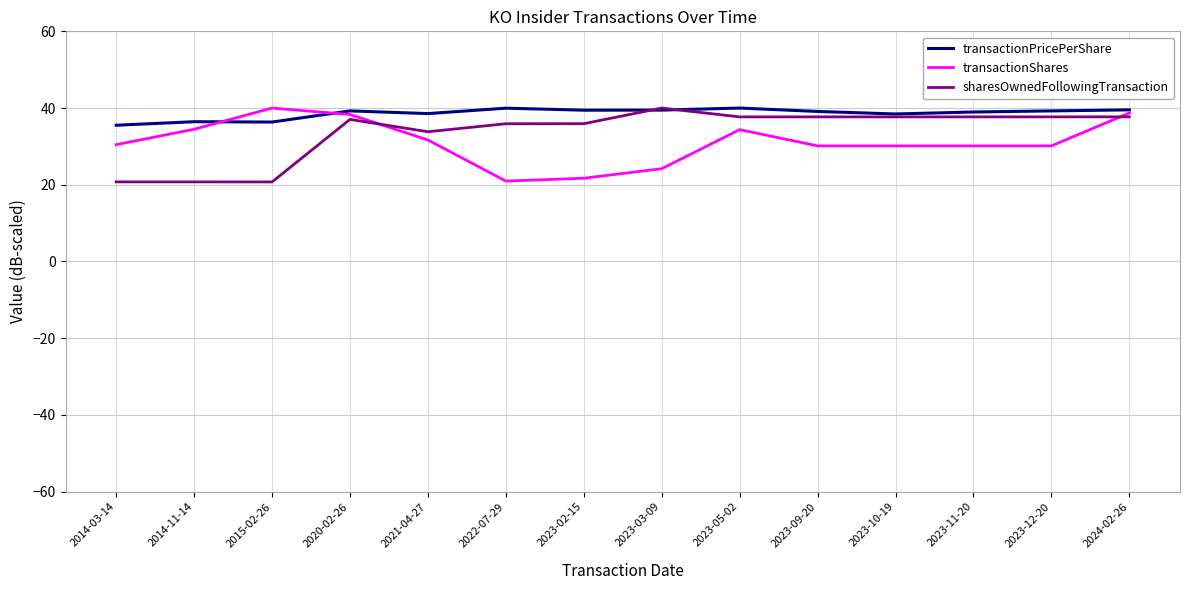

What is the sum of all sharesOwnedFollowingTransaction values?

471.1